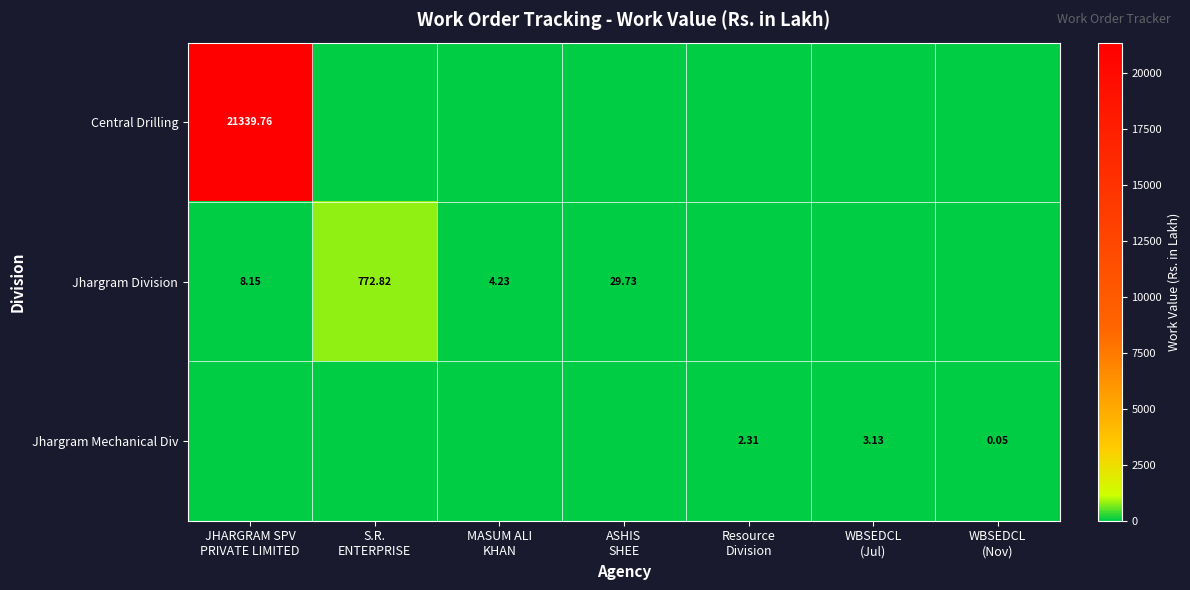

What is the difference between the maximum and minimum values in the Jhargram Mechanical Div series?

3.1